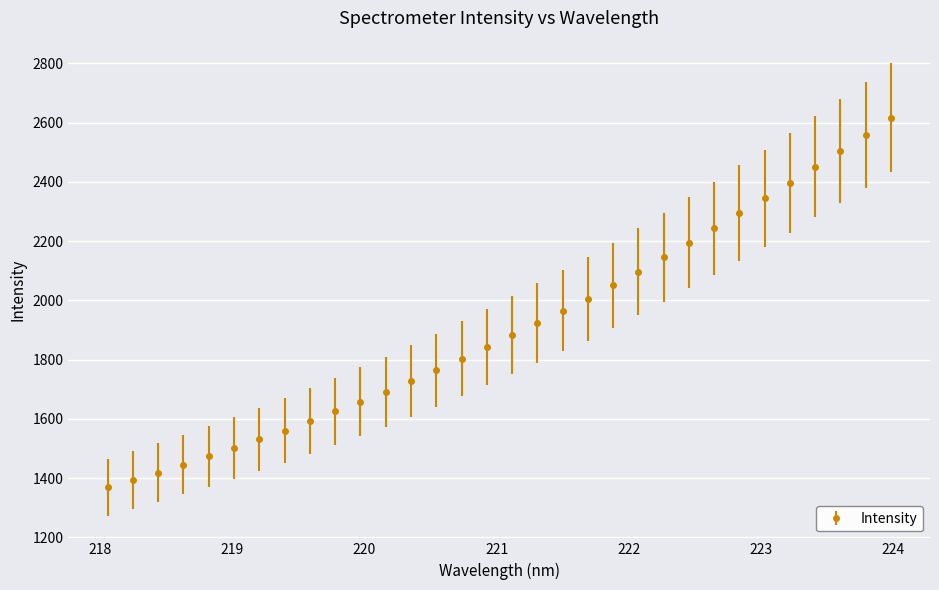

What is the sum of all values?

61062.7